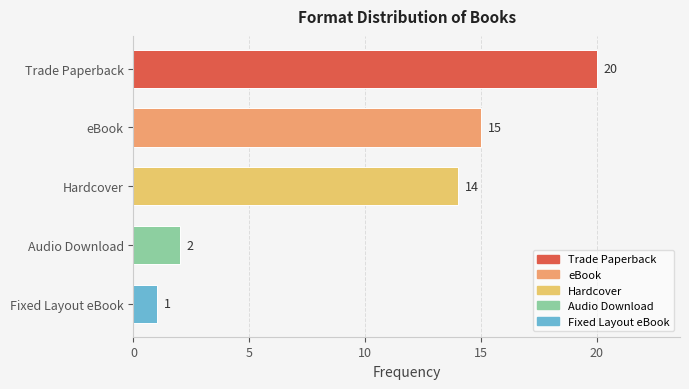

The chart shows a value of 1 at Fixed Layout eBook. True or false?

True